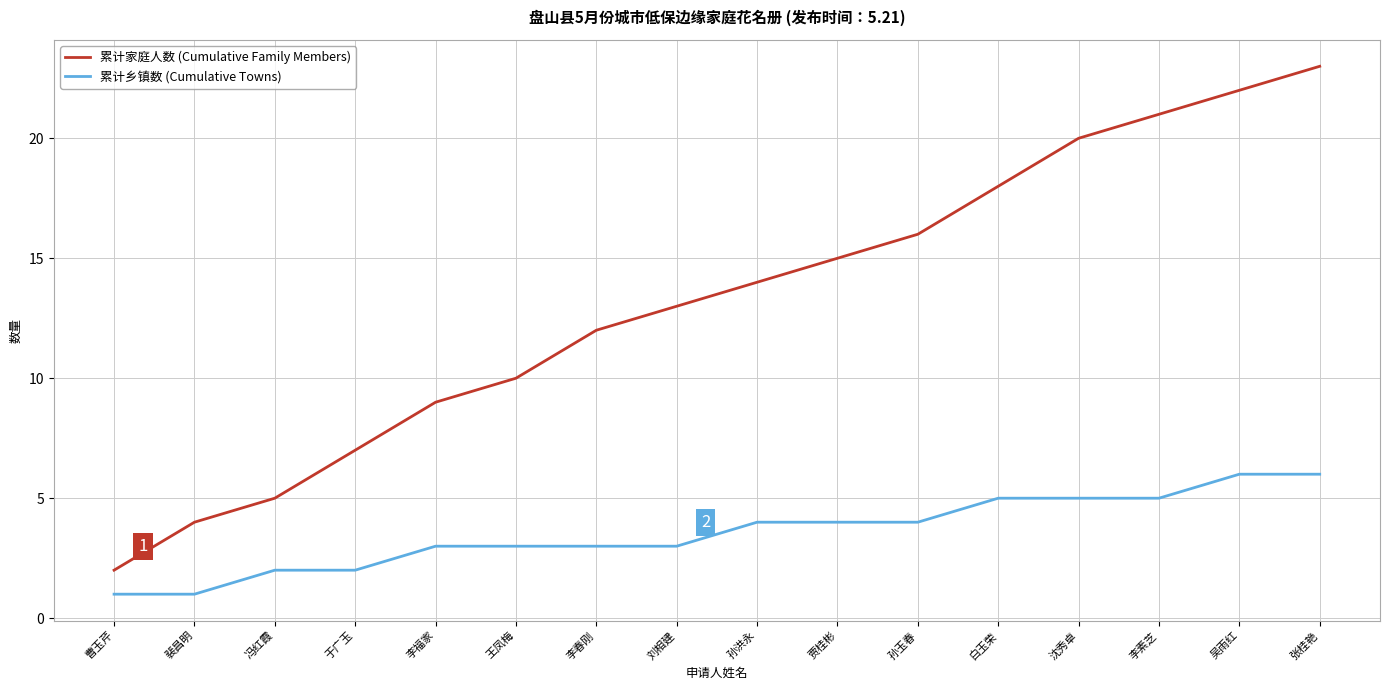

True or false: 累计乡镇数 (Cumulative Towns) and 累计家庭人数 (Cumulative Family Members) cross at least once.

False